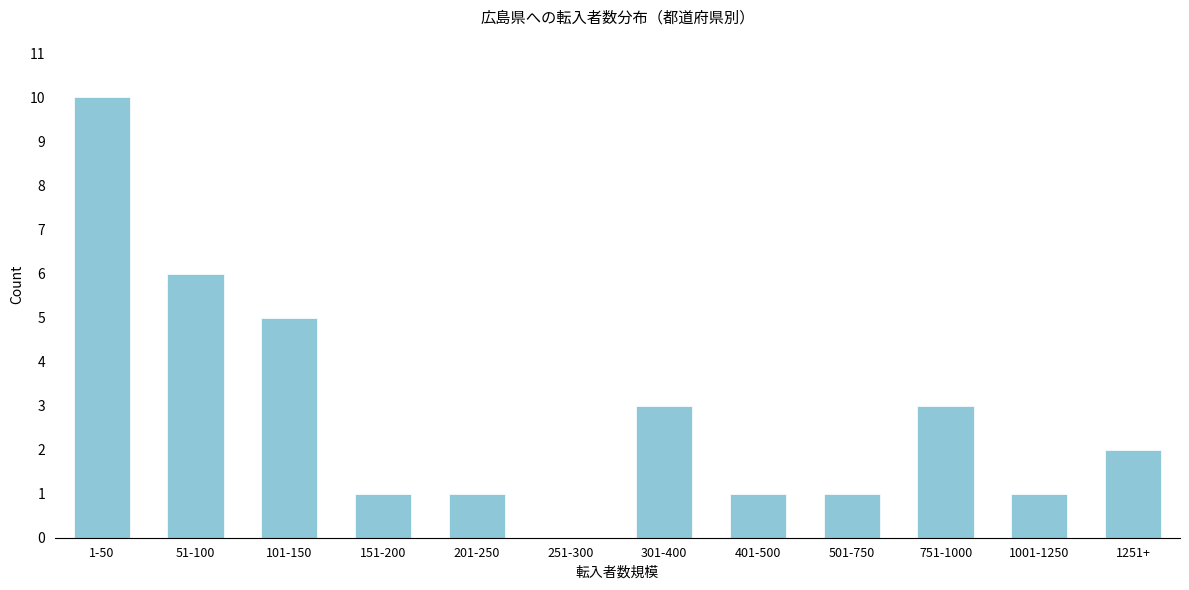

Reading left to right, list all the values displayed in this chart.

1-50=10	51-100=6	101-150=5	151-200=1	201-250=1	251-300=0	301-400=3	401-500=1	501-750=1	751-1000=3	1001-1250=1	1251+=2